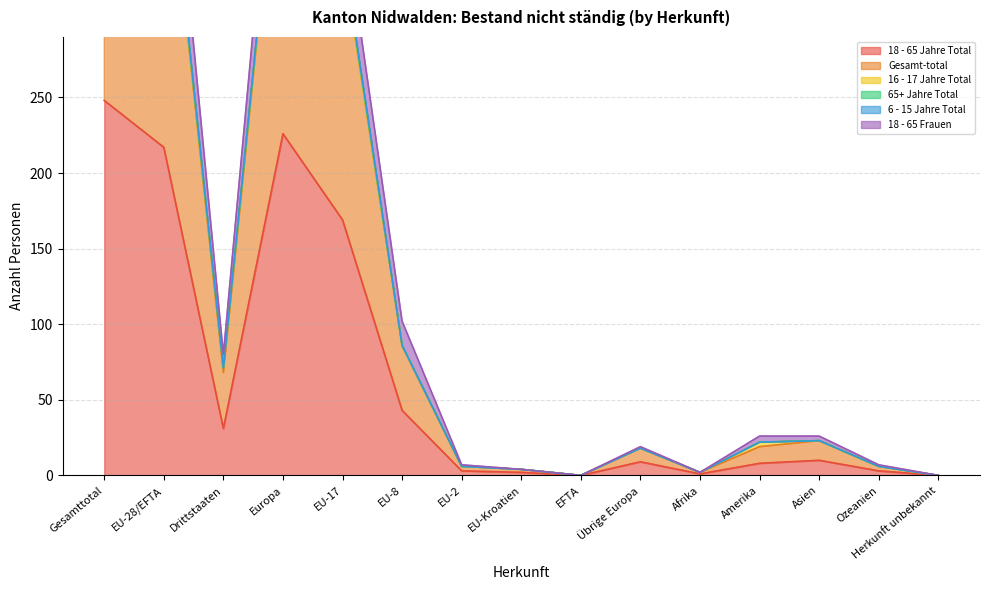

The 18 - 65 Jahre Total series shows 0 at EFTA. True or false?

True